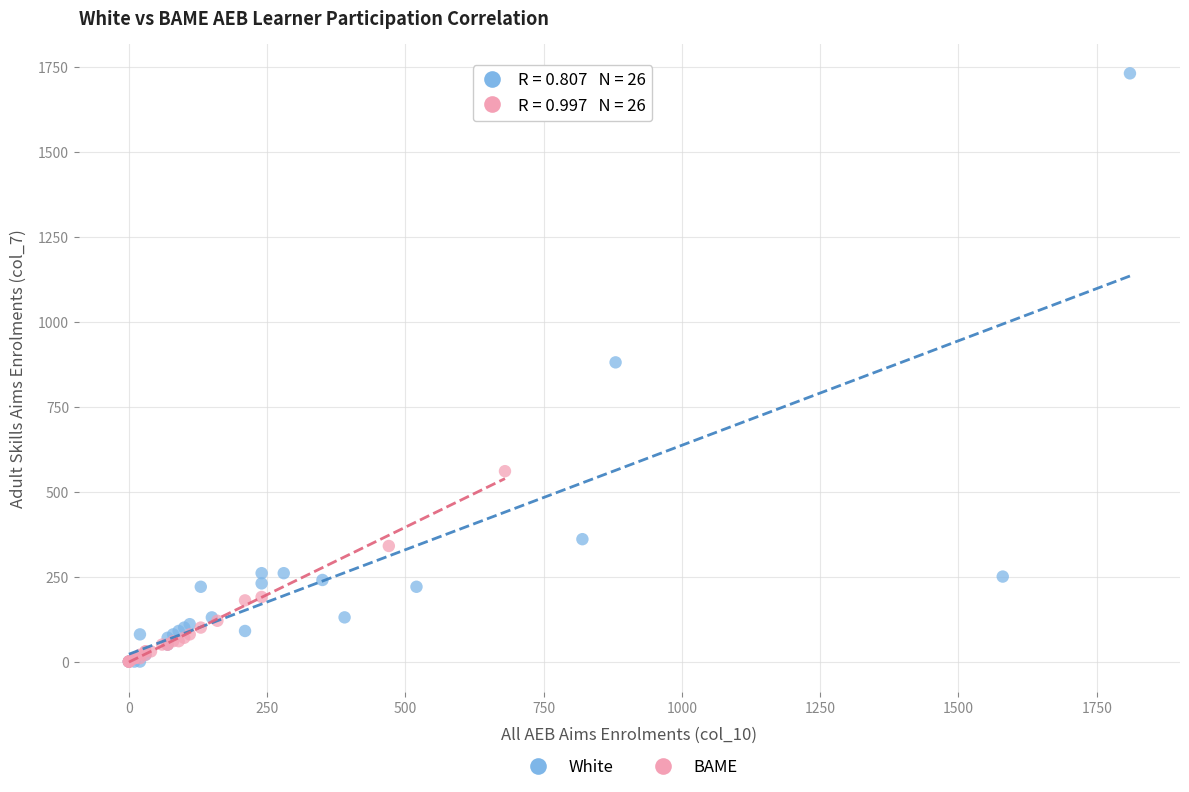

Which series reaches the maximum Y coordinate?

White